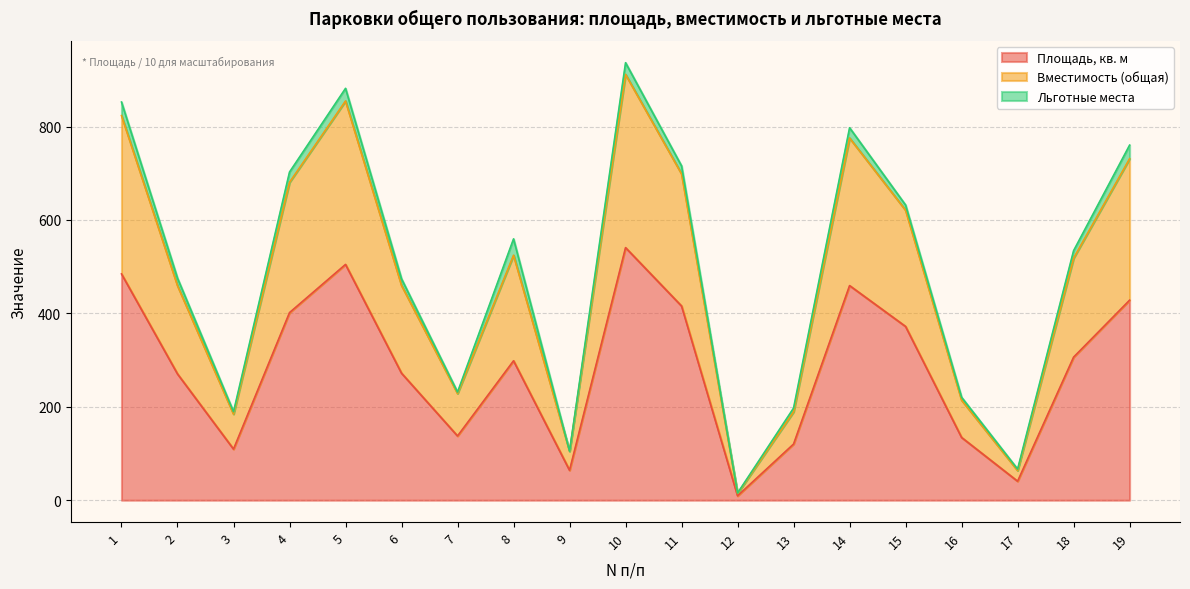

The value of Площадь, кв. м at 4 is 401.7. True or false?

True